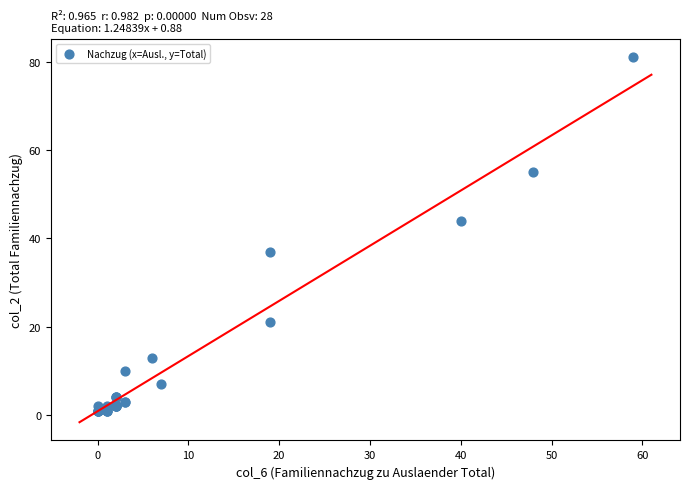

What Y value in the scatter plot is closest to 41?

44